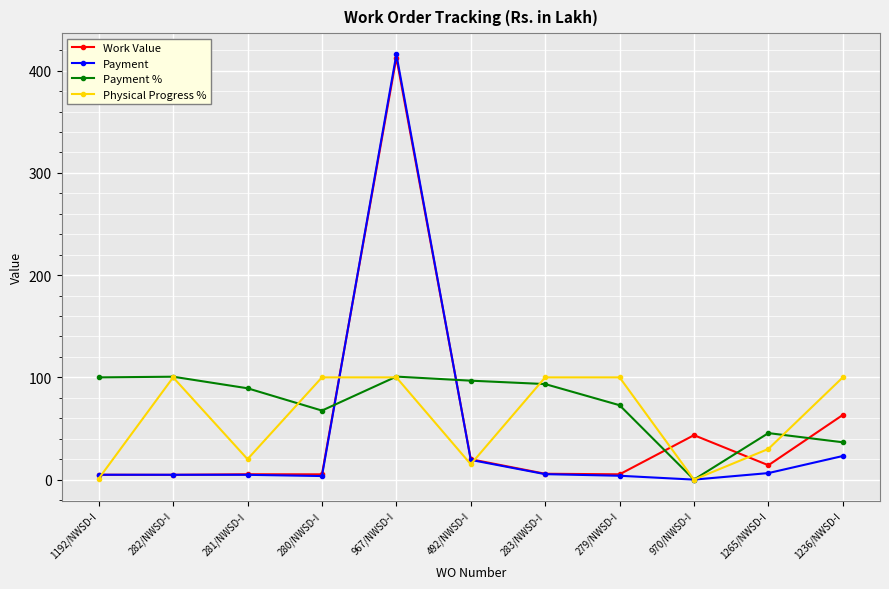

At which category is the sum across all series the highest?

967/NWSD-I